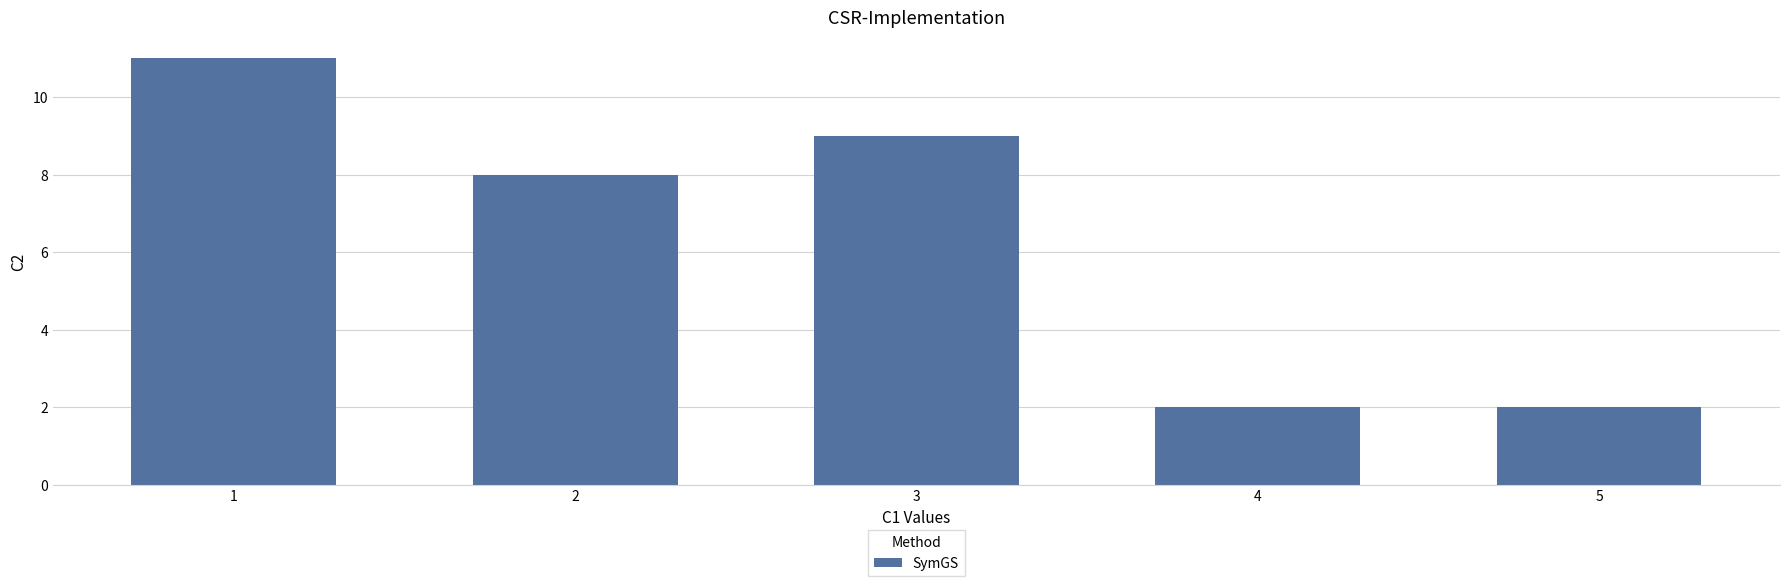

What is the greatest value displayed?

11